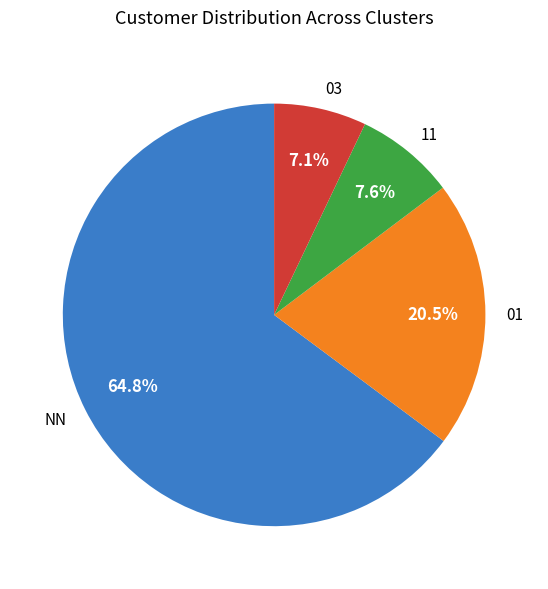

Between NN and 11, which is larger?

NN